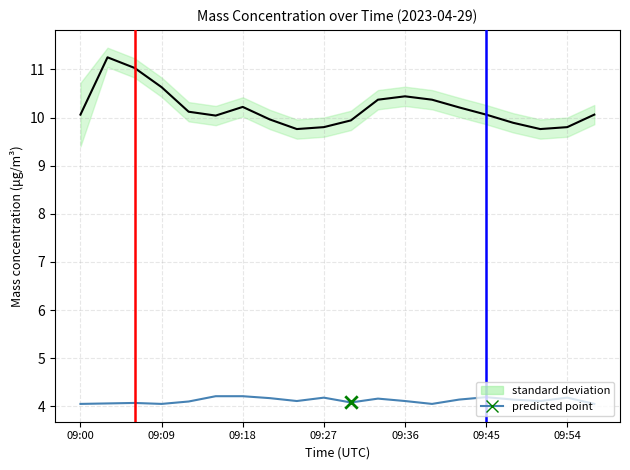

Which series has the largest total across all categories?

X0_M11